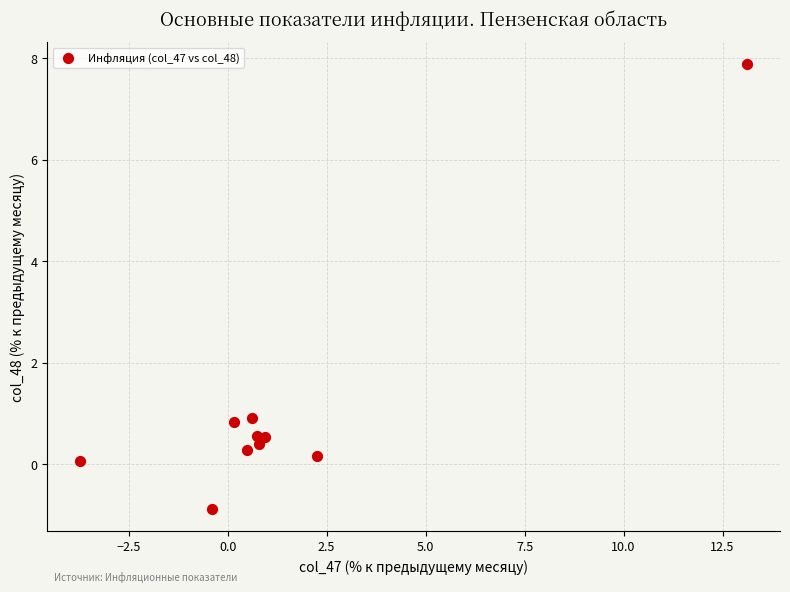

What is the average X value?

1.5